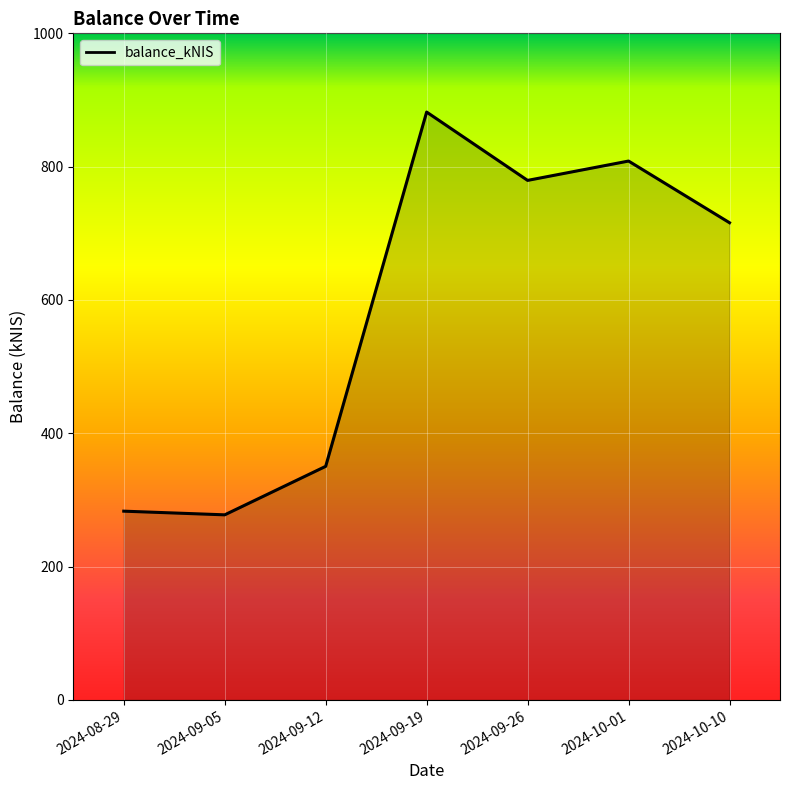

Is it true that the value at 2024-09-05 is 448.9?

False